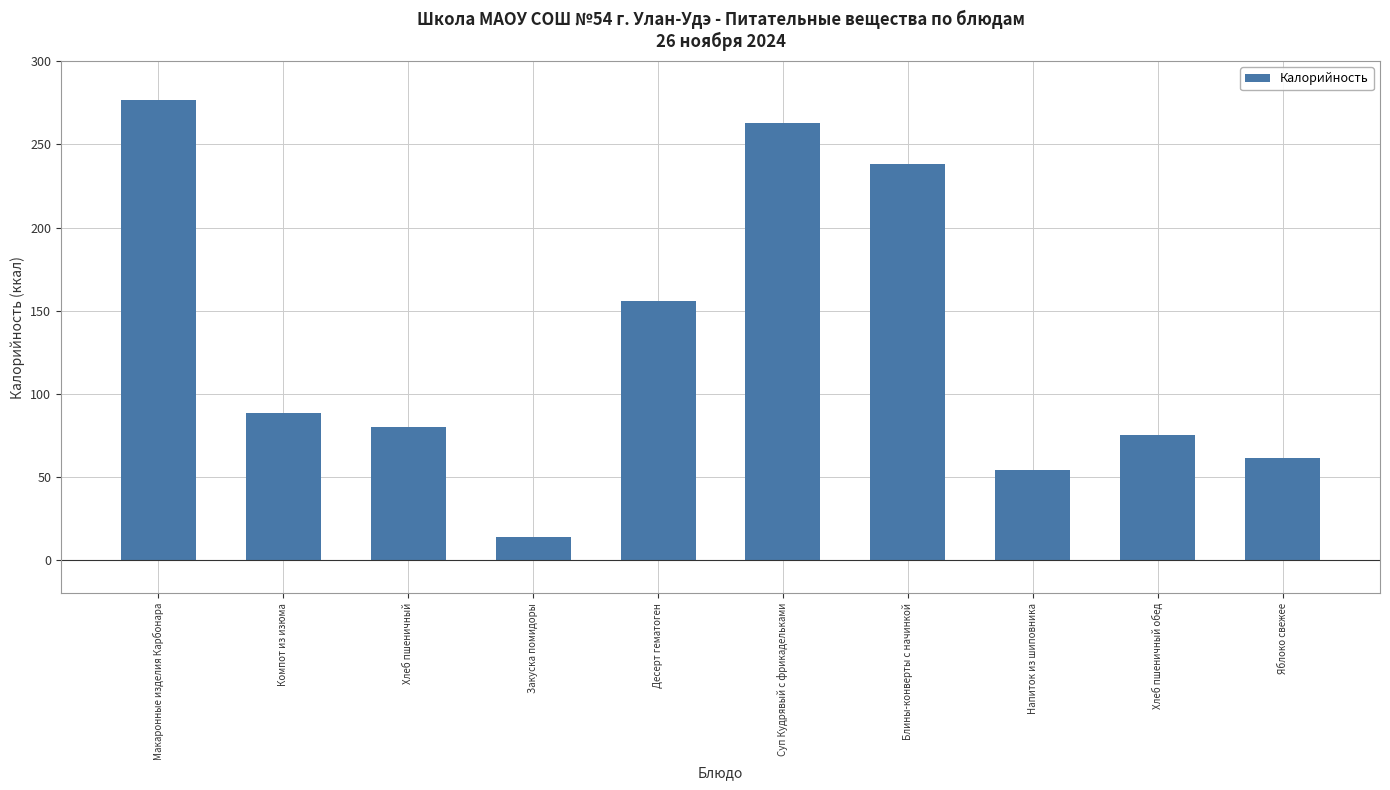

How many values exceed 88?

5